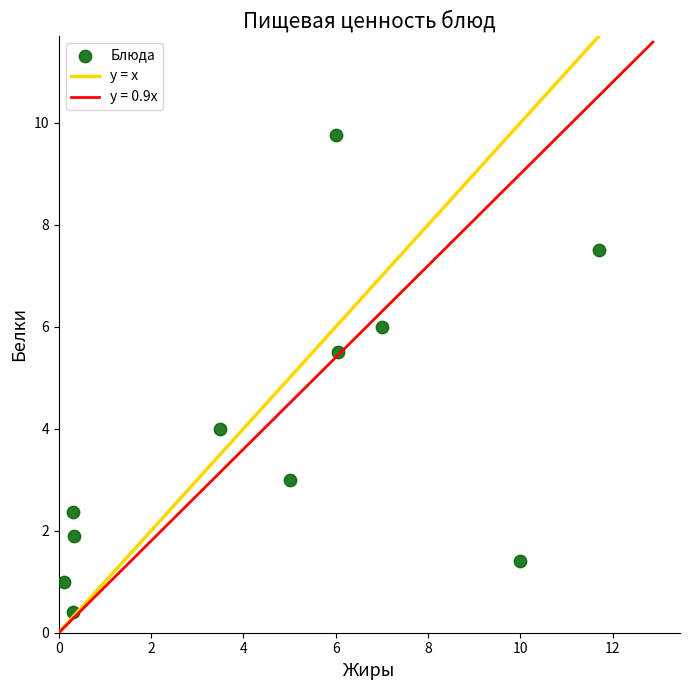

What is the average X value?

4.6